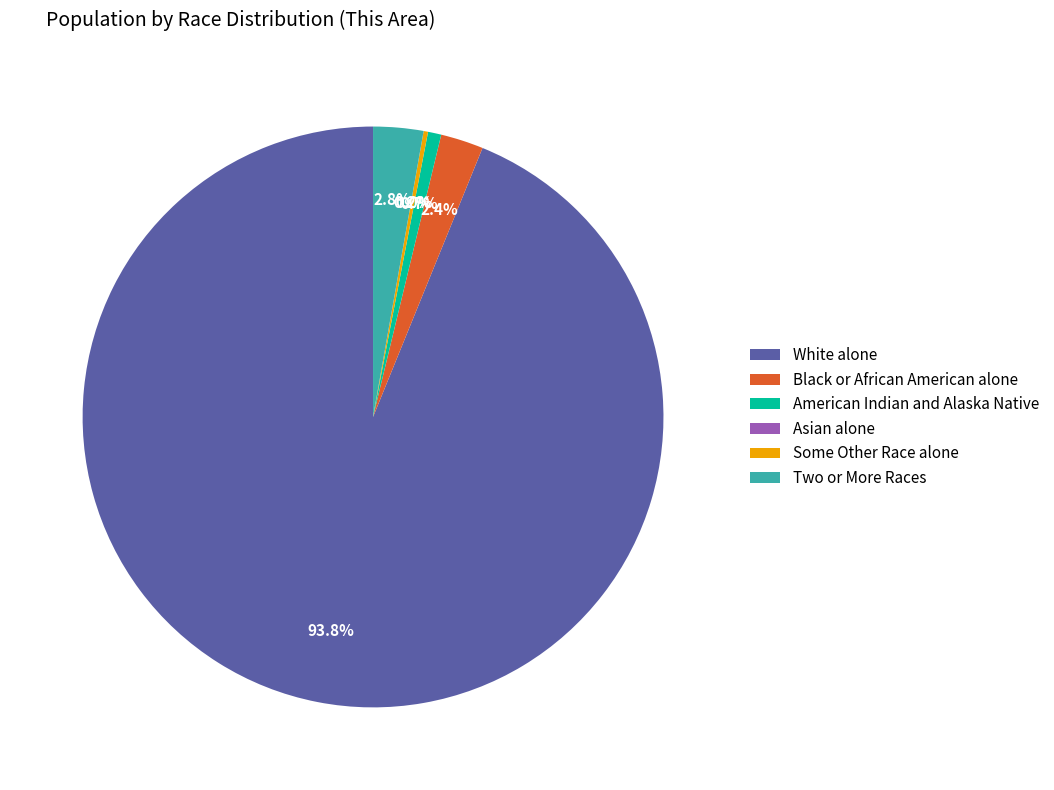

Count the number of slices in the pie.

6